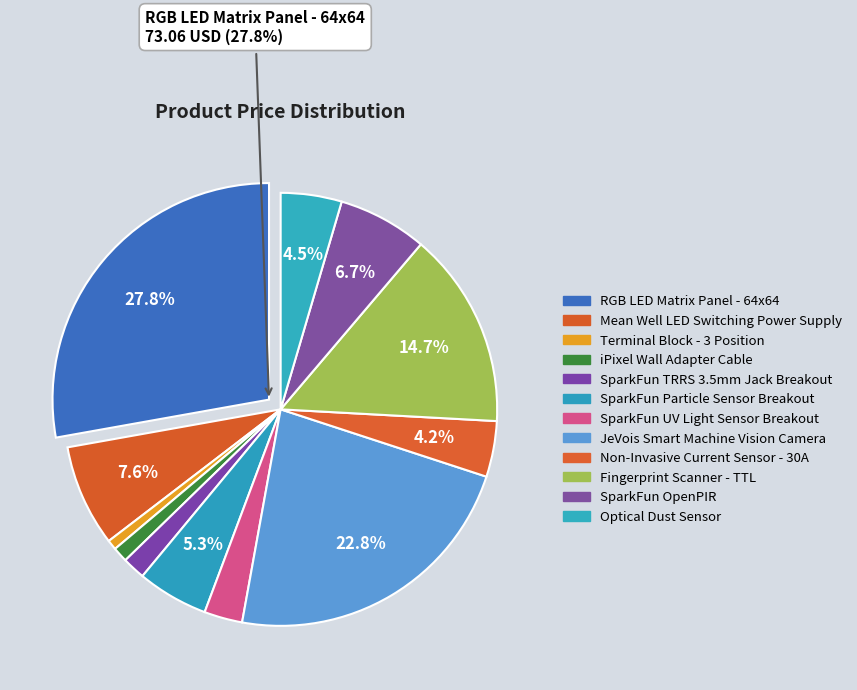

Count the number of slices in the pie.

12